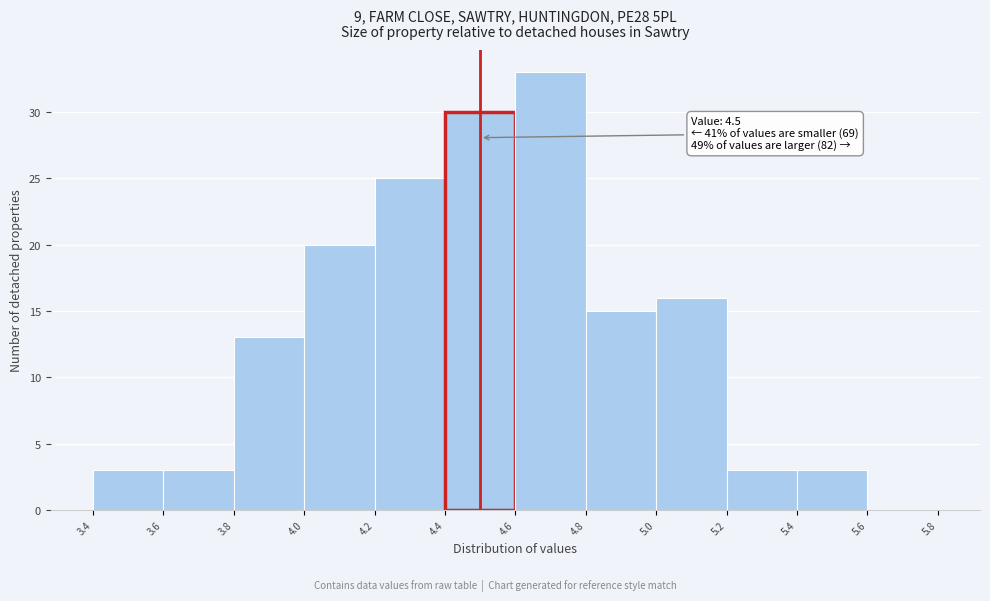

Over which range of the x-axis is the bar tallest?

4.6 to 4.8